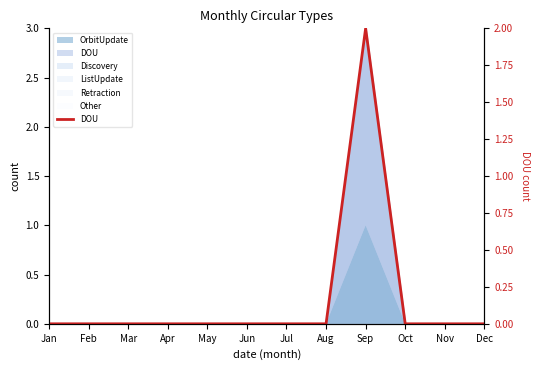

How many points are higher than both their immediate neighbors (excluding endpoints)?

1